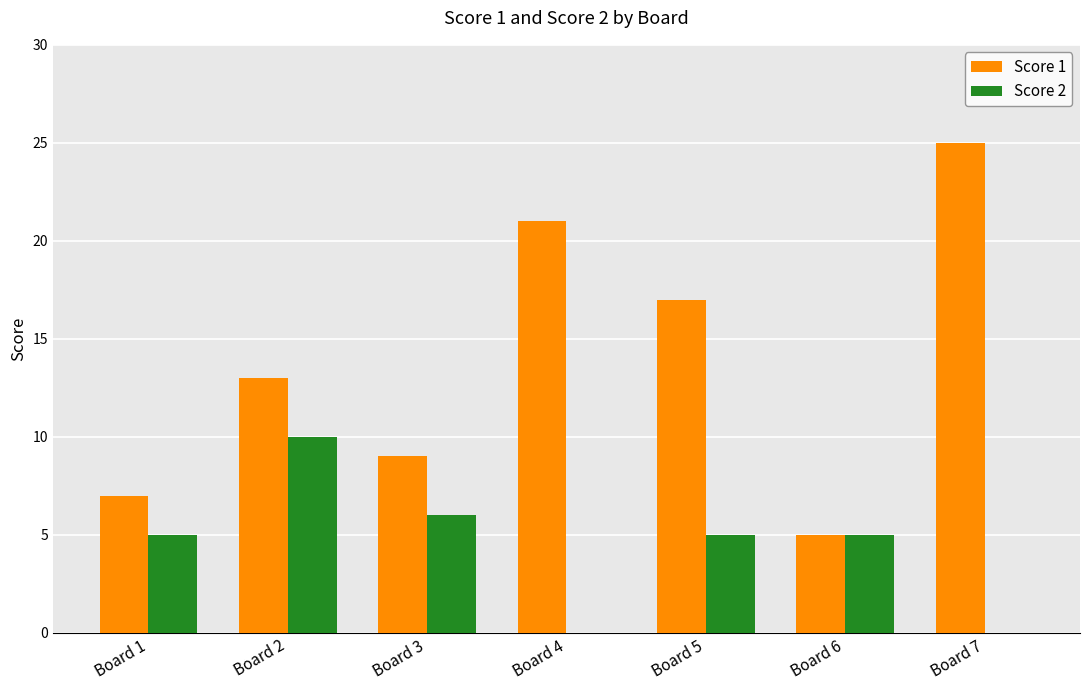

What is the total value across all series at Board 7?

25